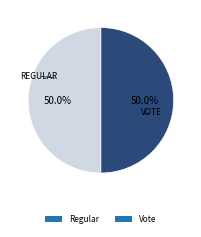

What is the ratio of the value at Regular to the value at Vote?

1.0